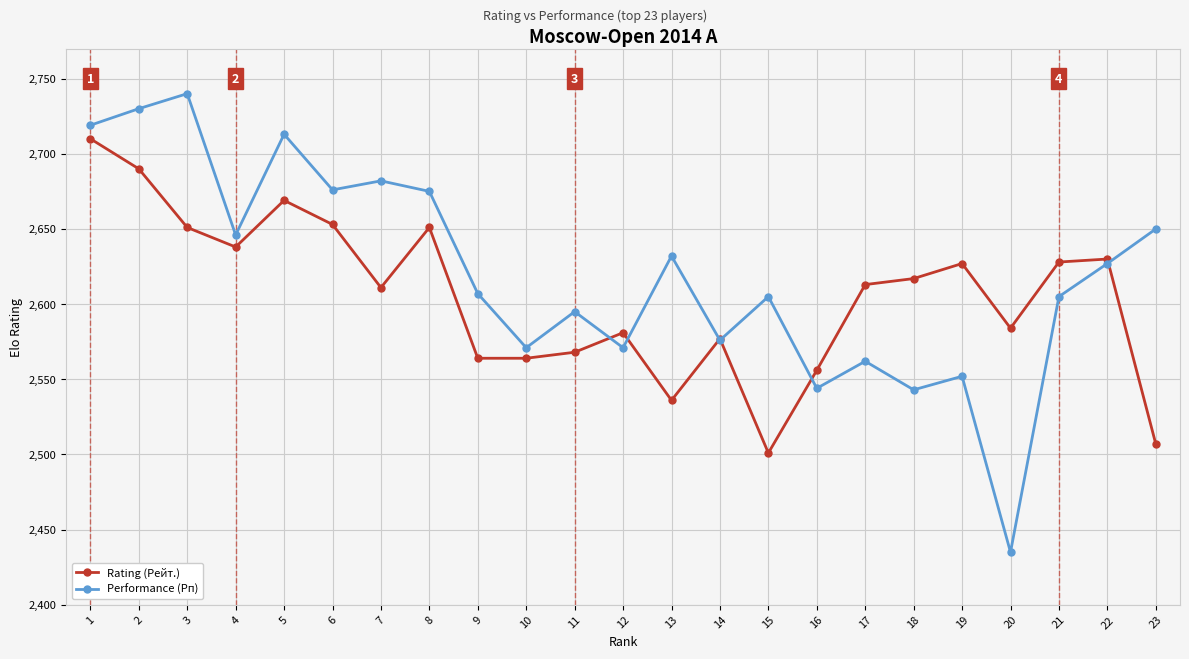

What is the value of the Performance (Рп) point at the 8th from the left?

2675